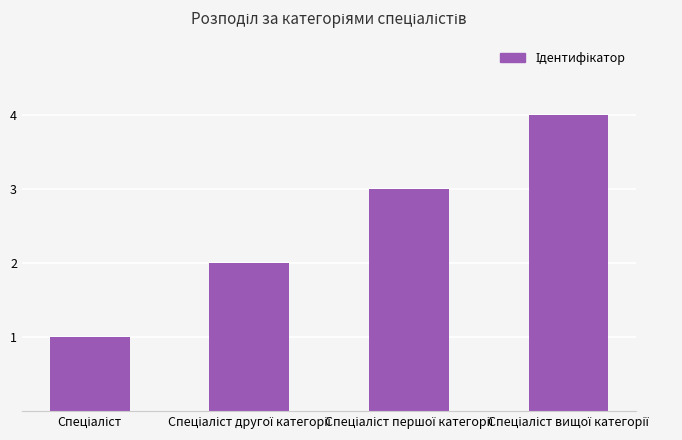

What is the value of the 4th bar from the left?

4